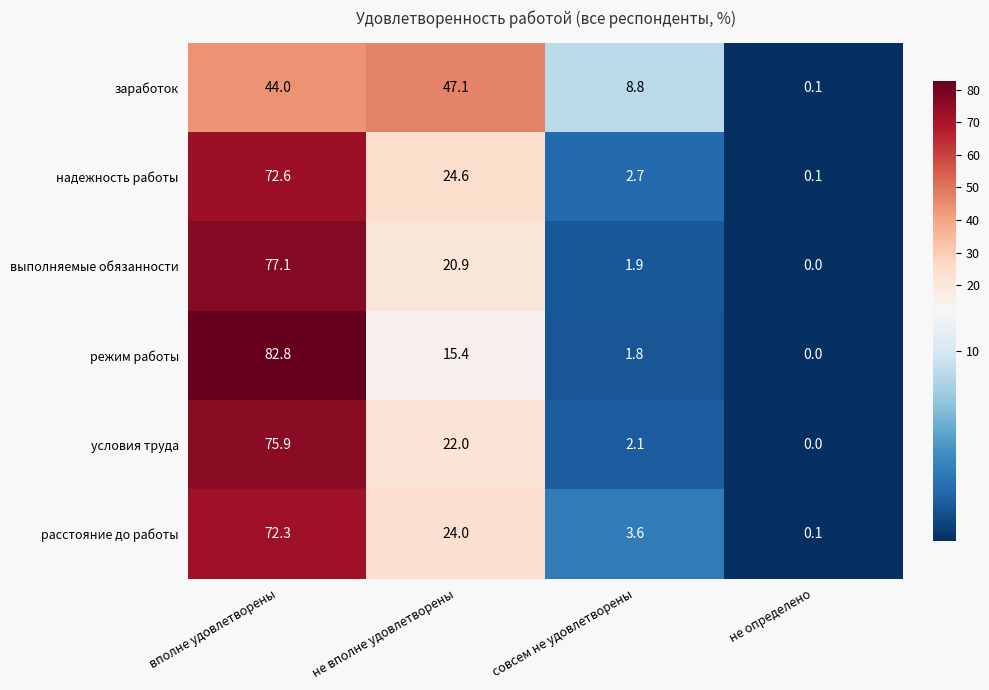

Which category has the lowest value across all series?

не определено